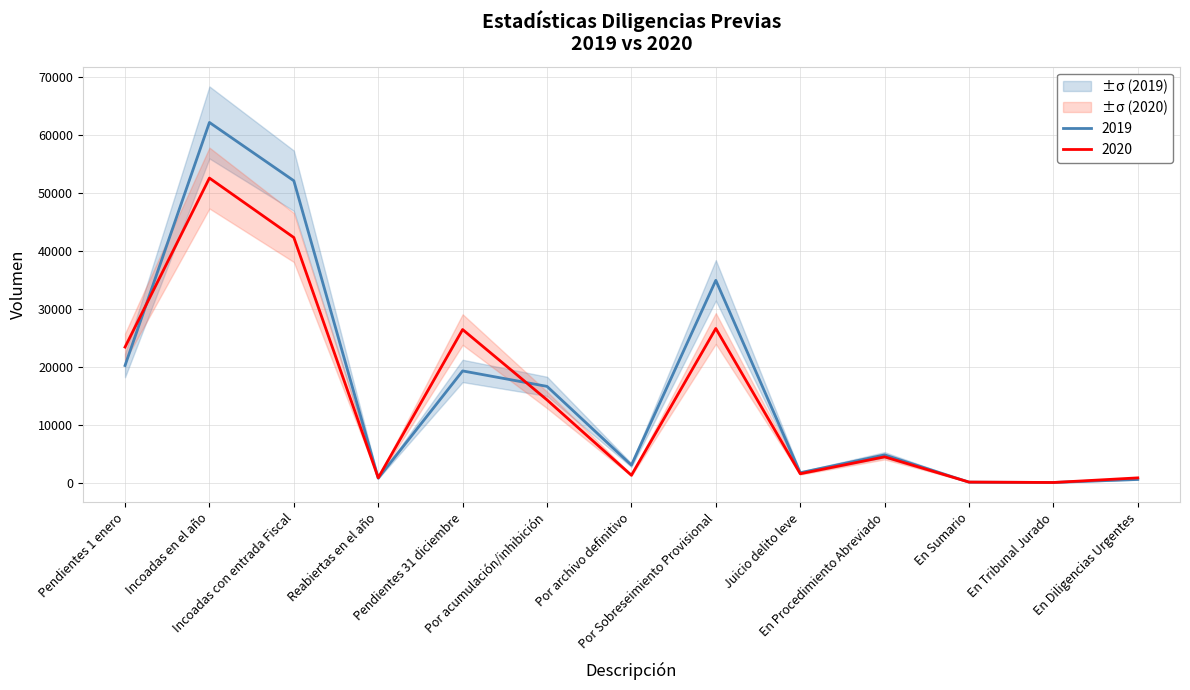

List the series in order of their overall mean, lowest first.

2020, 2019